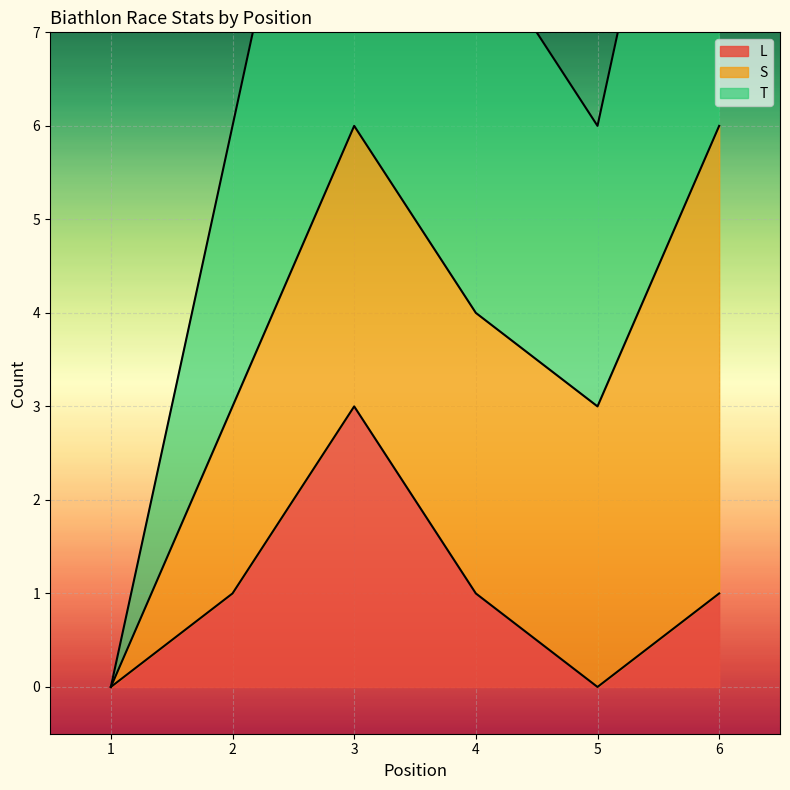

At which label does T reach its peak?

3